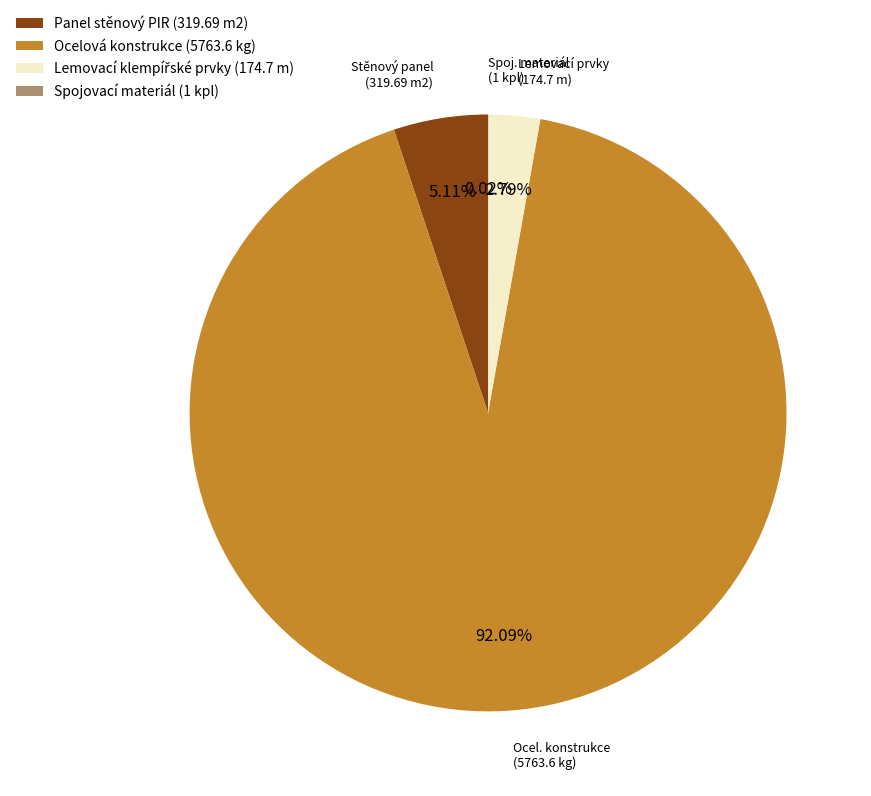

What is the ratio of the value at Ocelová konstrukce (5763.6 kg) to the value at Panel stěnový PIR (319.69 m2)?

18.0